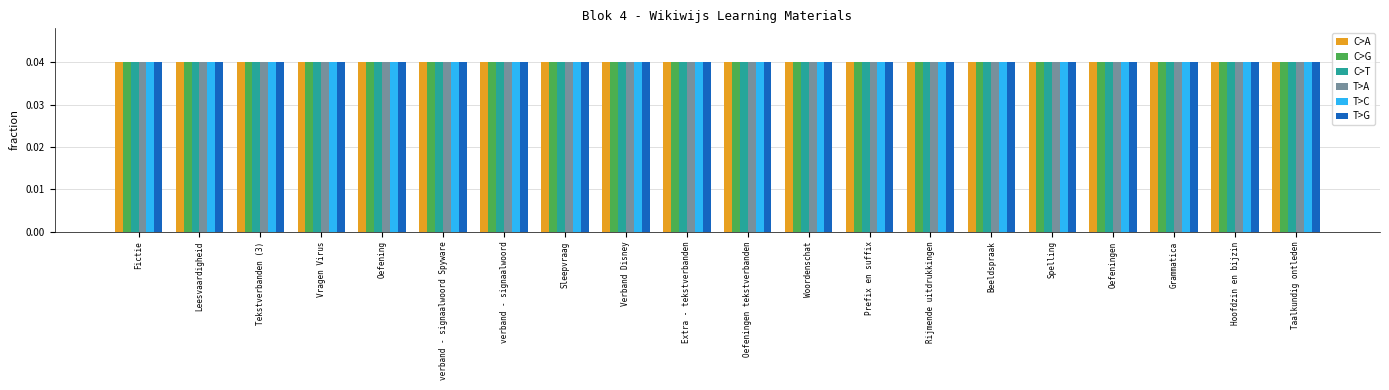

How many T>C values are between 0 and 1?

20